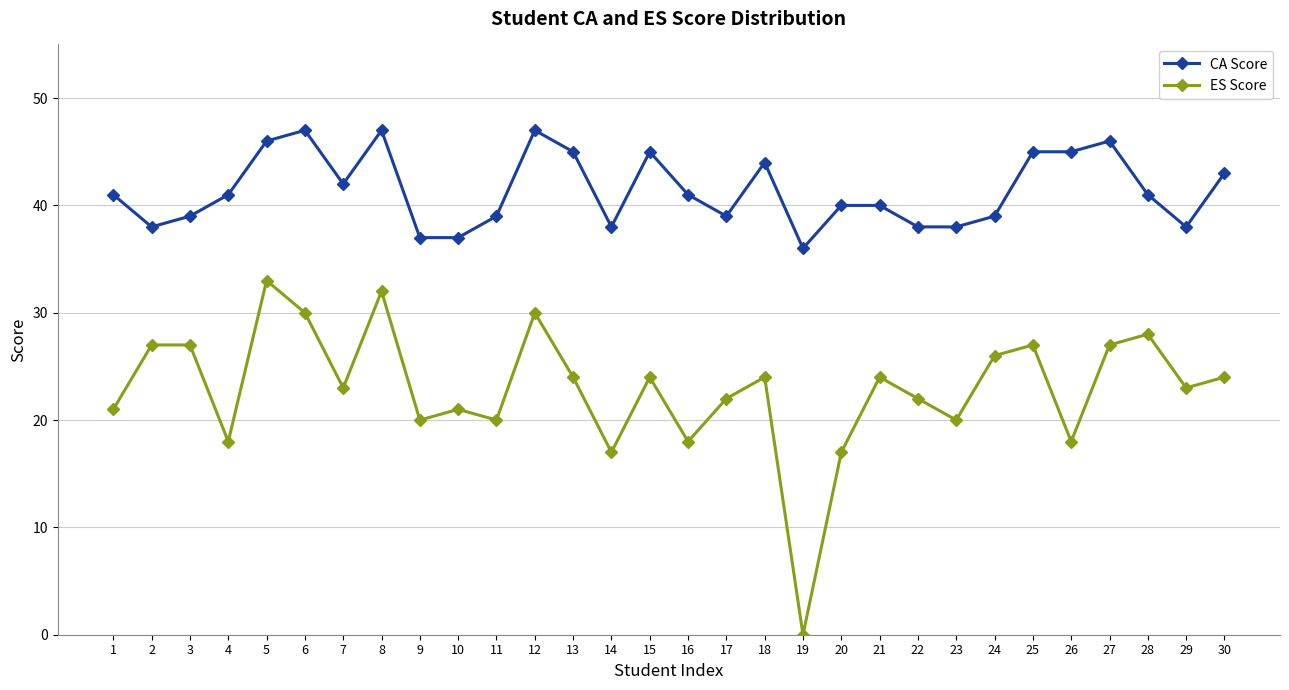

What is the value of the ES Score point at the 25th from the left?

27